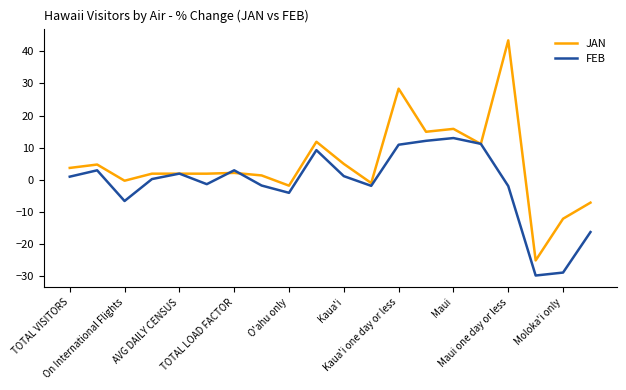

Which series has the largest total across all categories?

JAN